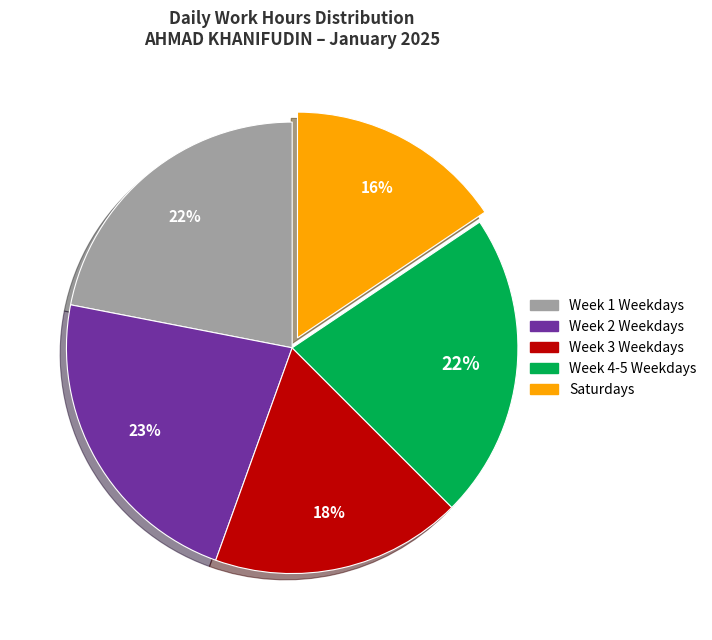

Which slice is the smallest?

Saturdays